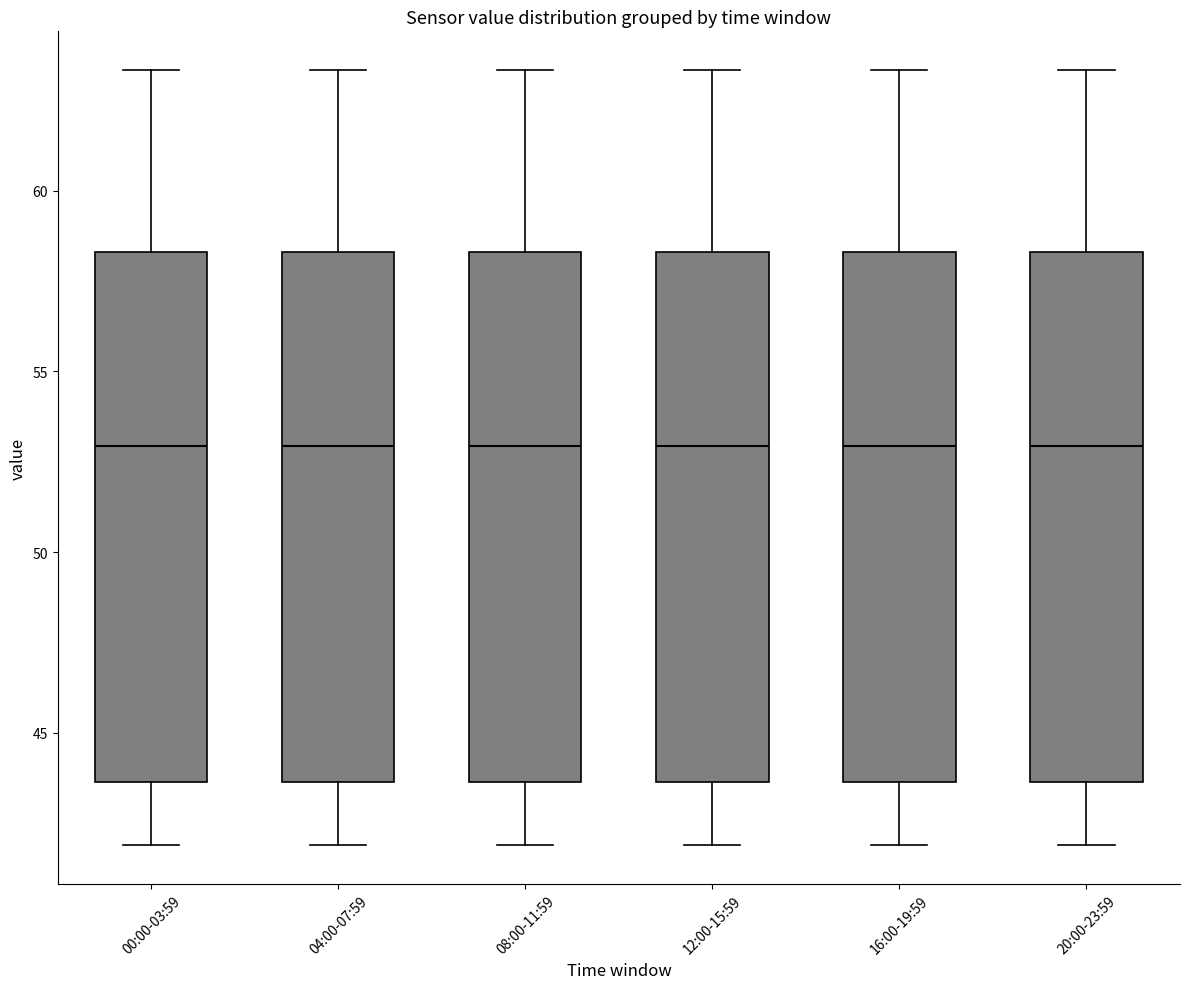

Reading left to right, transcribe this box plot: for each box, give where its median line is, the range the box spans, and where its two whiskers end, as read against the y-axis. The values are not printed on the chart, so give them approximately, as read against the axis.

00:00-03:59: median 53.0, box 43.5 to 58.5, whiskers 42.0 to 63.5
04:00-07:59: median 53.0, box 43.5 to 58.5, whiskers 42.0 to 63.5
08:00-11:59: median 53.0, box 43.5 to 58.5, whiskers 42.0 to 63.5
12:00-15:59: median 53.0, box 43.5 to 58.5, whiskers 42.0 to 63.5
16:00-19:59: median 53.0, box 43.5 to 58.5, whiskers 42.0 to 63.5
20:00-23:59: median 53.0, box 43.5 to 58.5, whiskers 42.0 to 63.5